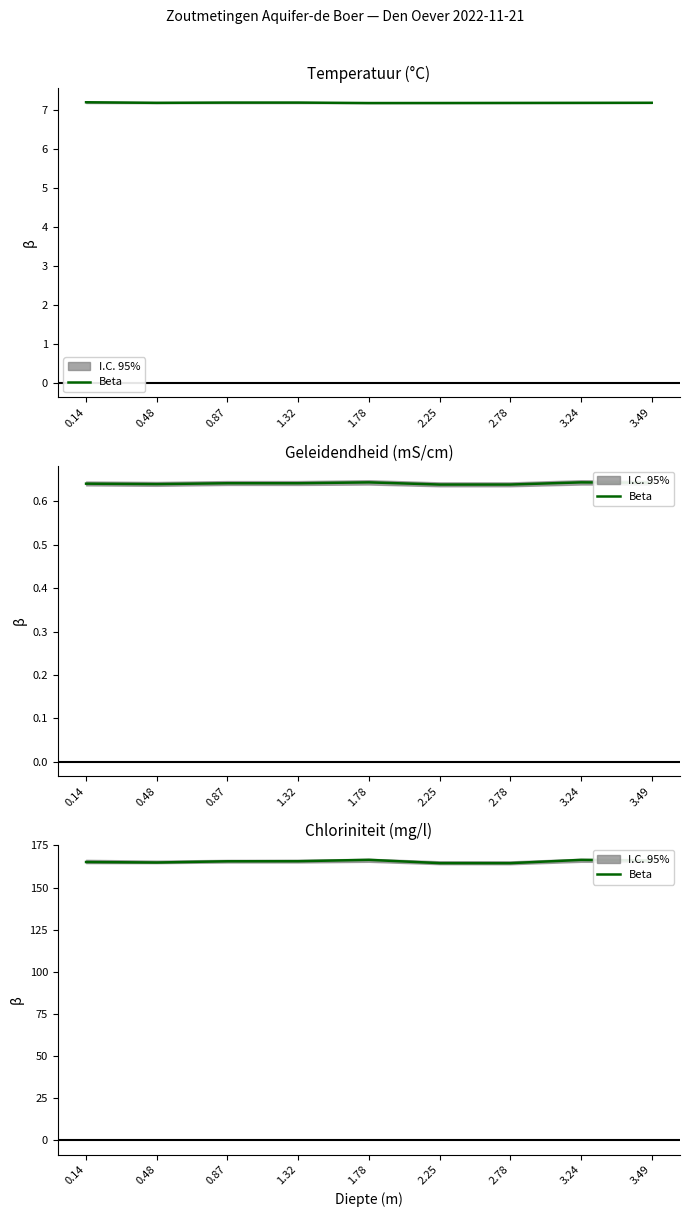

How many points are higher than both their immediate neighbors (excluding endpoints)?

2